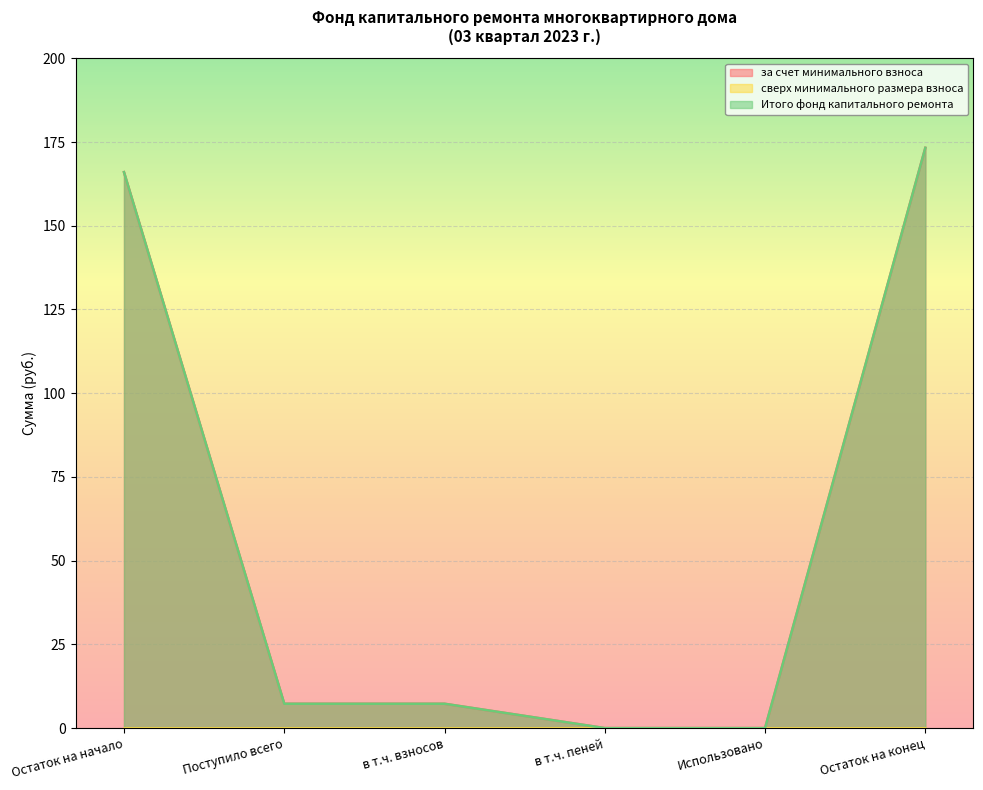

What is the maximum value shown in the chart?

173.3